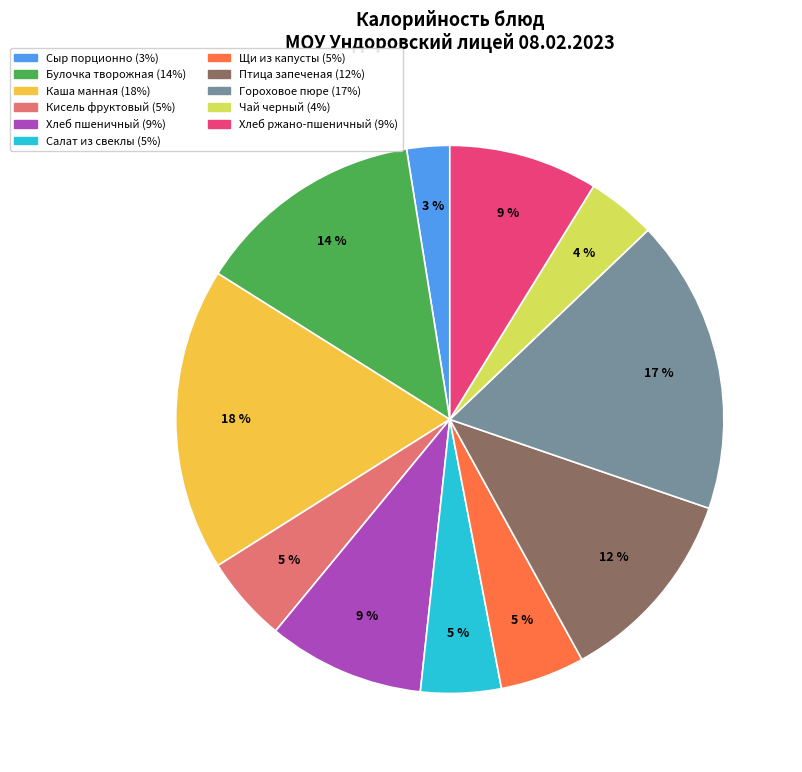

Which category has the smallest portion of the pie?

Сыр порционно